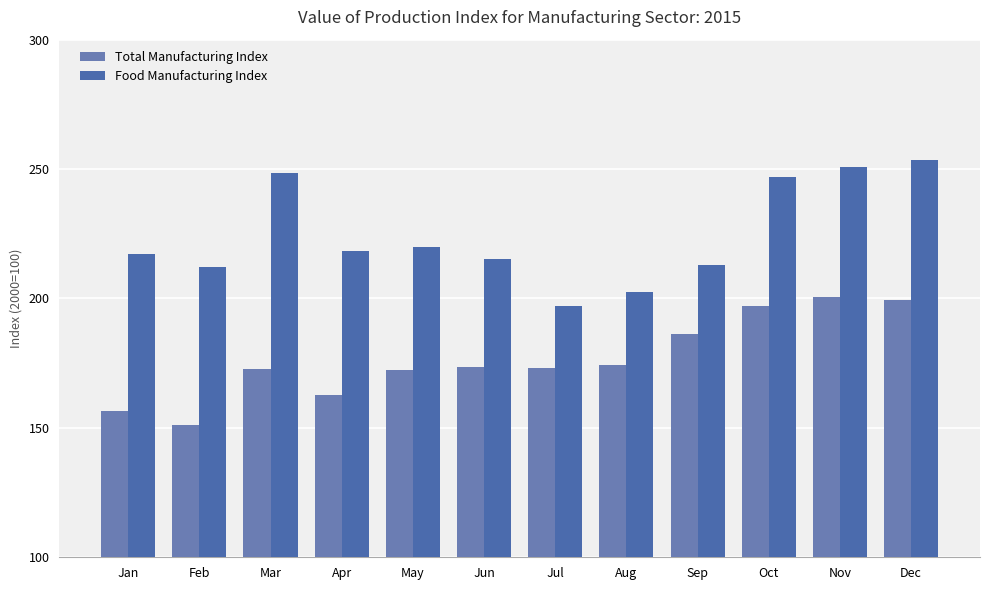

The Total Manufacturing Index series shows 199.4 at Dec. True or false?

True